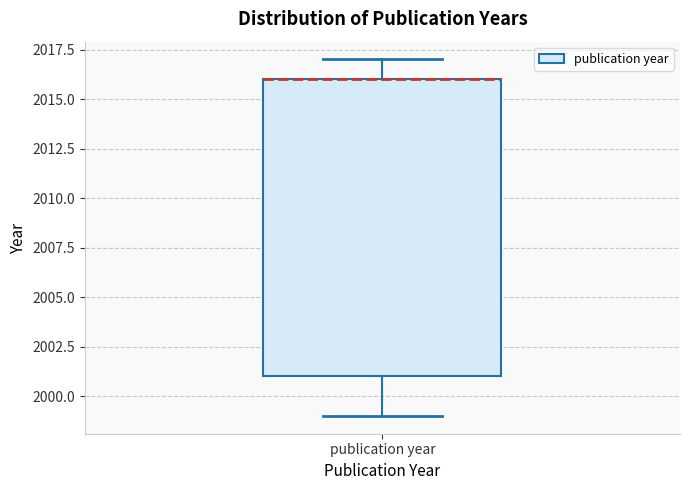

Where is the upper edge of the box for publication year on the y-axis? The values are not printed on the chart, so give them approximately, as read against the axis.

2016